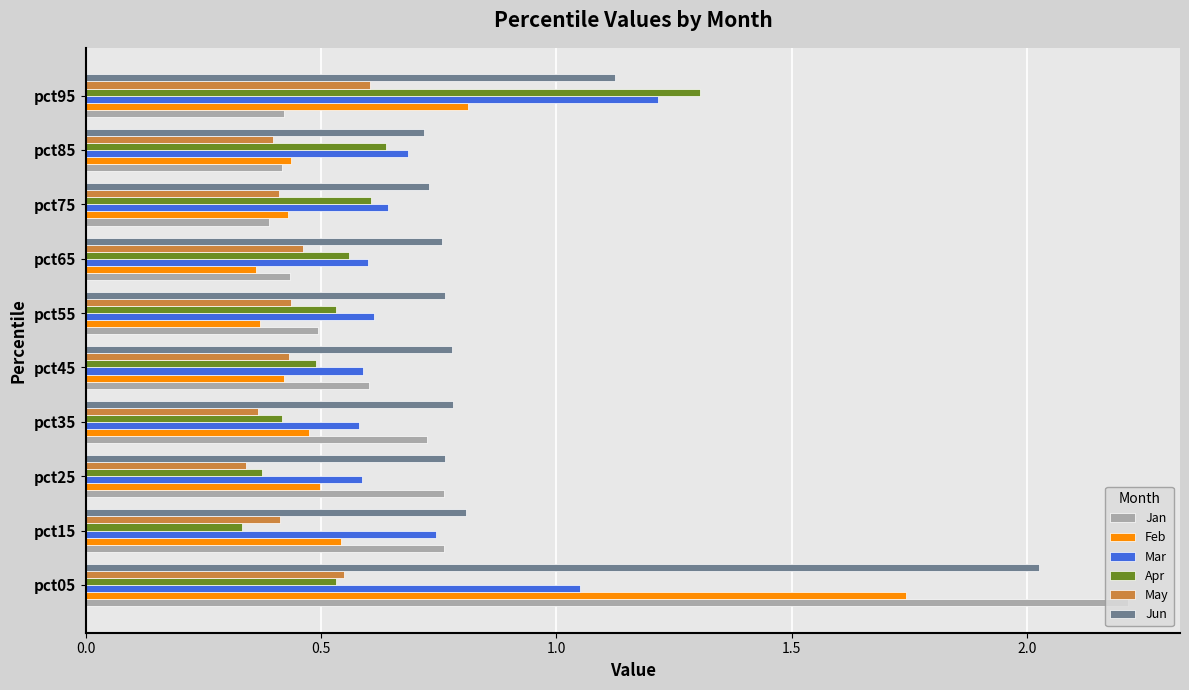

At which label does Apr reach its minimum?

pct15